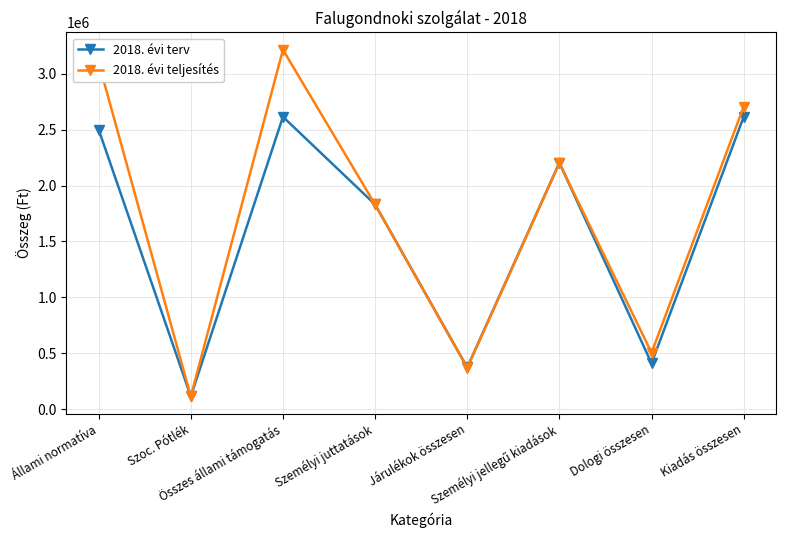

Which category has the lowest value across all series?

Szoc. Pótlék